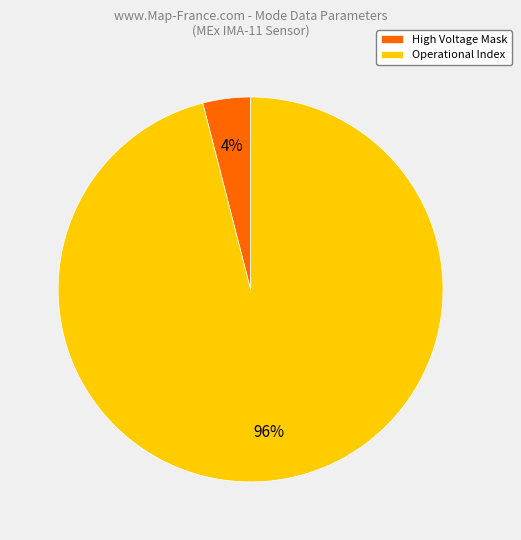

What is the largest slice in the pie chart?

Operational Index